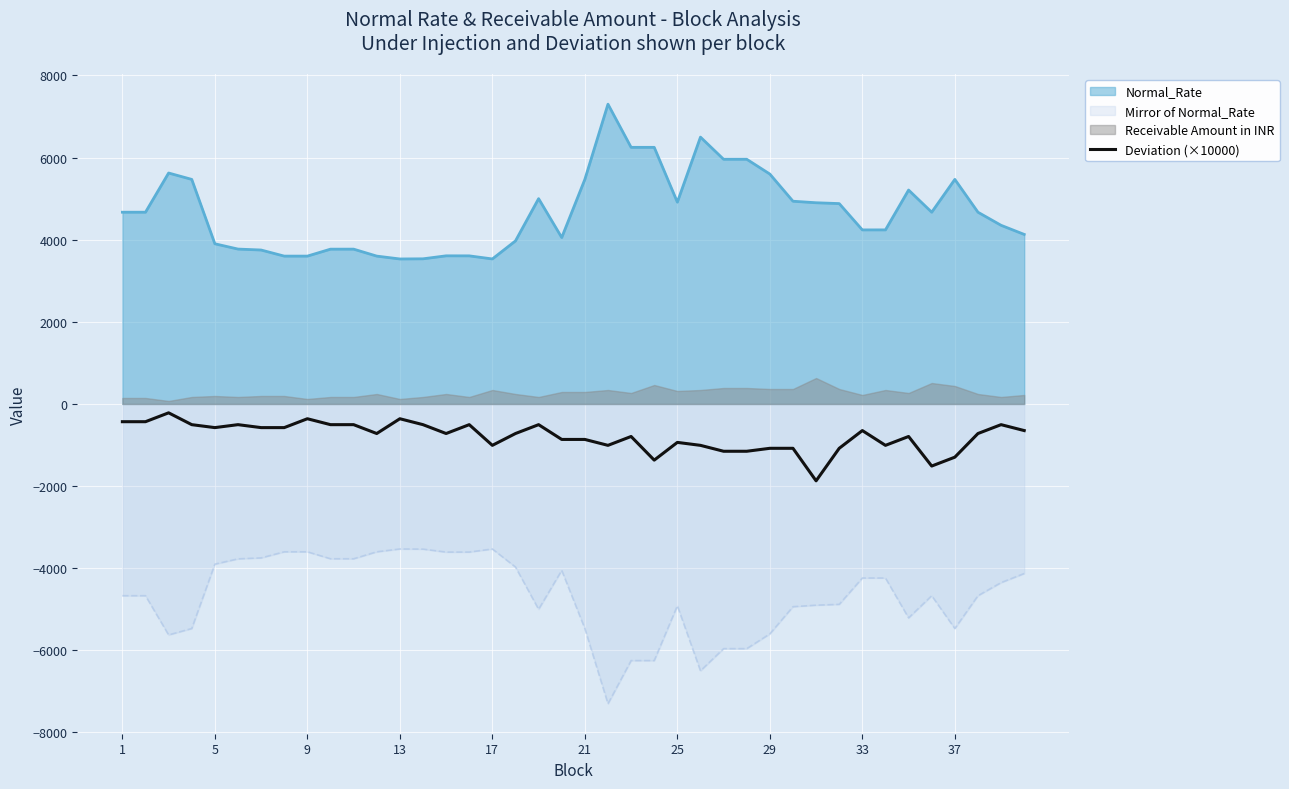

True or false: Deviation (×10000) and Mirror of Normal_Rate cross at least once.

False